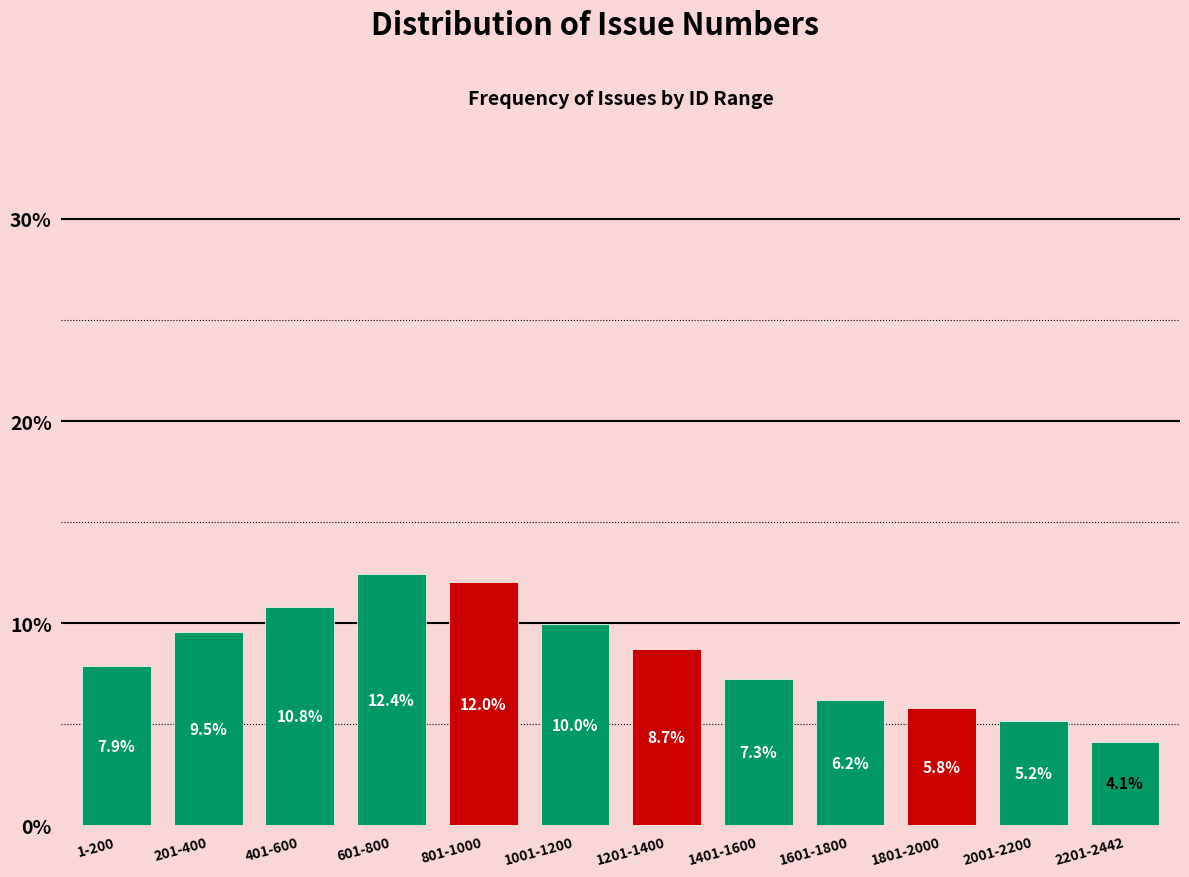

Reading right to left, what are all the values shown in this chart?

4.1	5.2	5.8	6.2	7.3	8.7	10.0	12.0	12.4	10.8	9.5	7.9